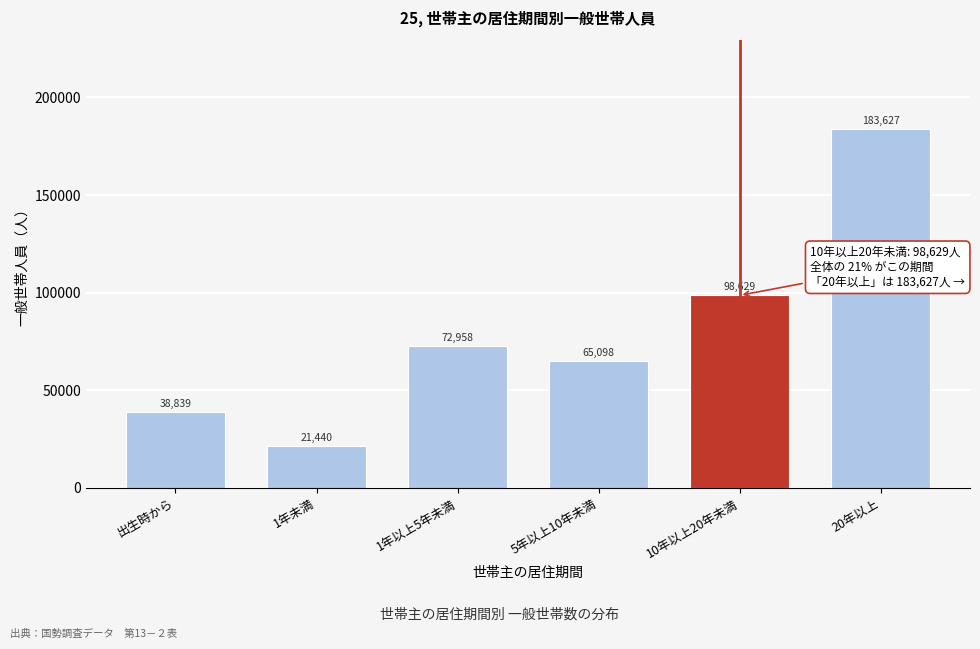

Reading left to right, transcribe all the data shown in this chart.

出生時から=38839	1年未満=21440	1年以上5年未満=72958	5年以上10年未満=65098	10年以上20年未満=98629	20年以上=183627